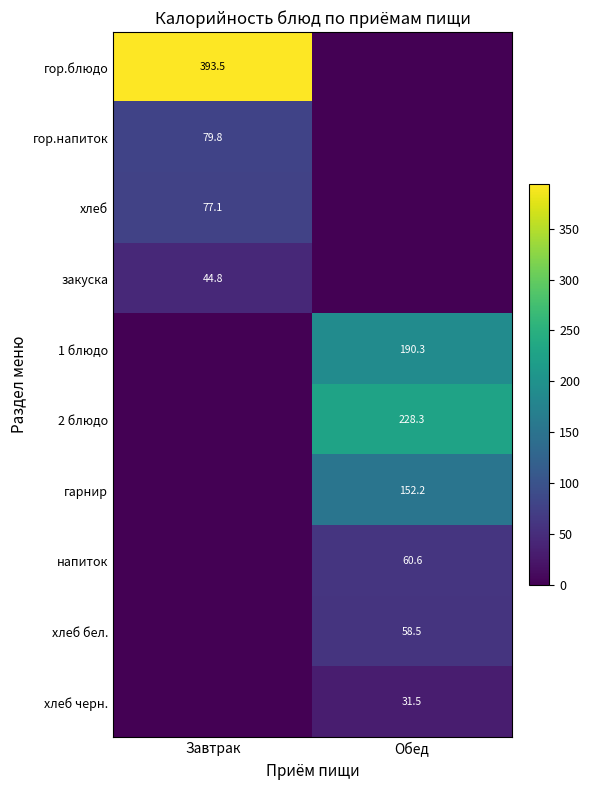

The гор.напиток series shows 40.1 at Завтрак. True or false?

False